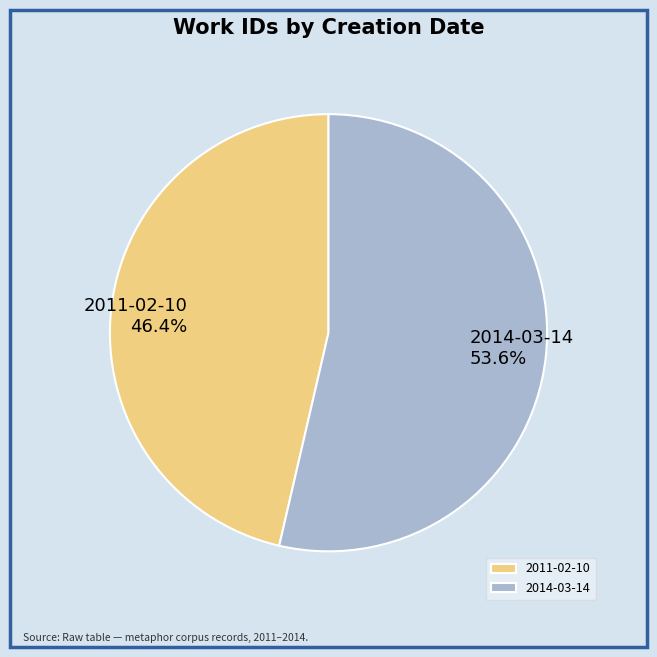

Between 2011-02-10 and 2014-03-14, which is larger?

2014-03-14